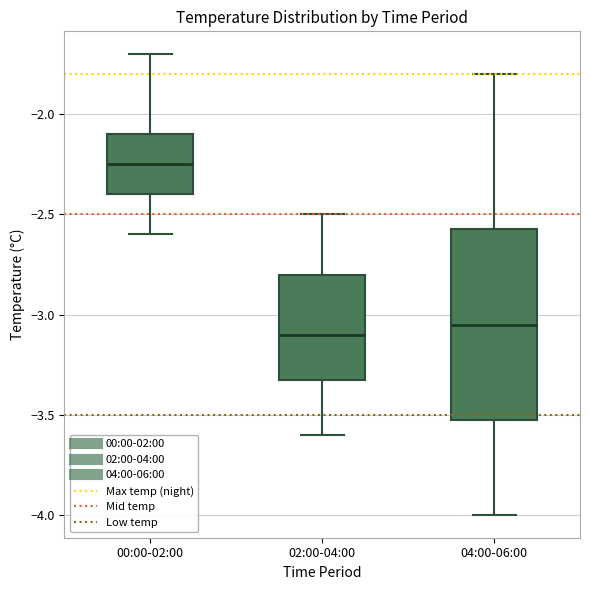

Reading left to right, read every box against the y-axis: the position of its median line, the range the box covers, and the ends of its whiskers. The values are not printed on the chart, so give them approximately, as read against the axis.

00:00-02:00: median -2.25, box -2.40 to -2.10, whiskers -2.60 to -1.70
02:00-04:00: median -3.10, box -3.30 to -2.80, whiskers -3.60 to -2.50
04:00-06:00: median -3.05, box -3.50 to -2.55, whiskers -4.00 to -1.80